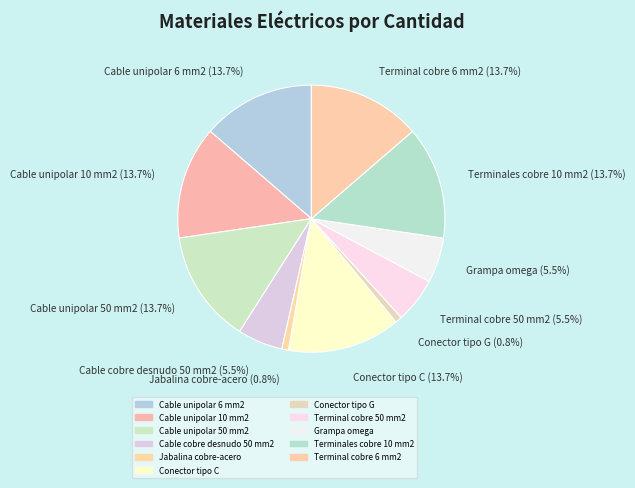

Count the number of slices in the pie.

11